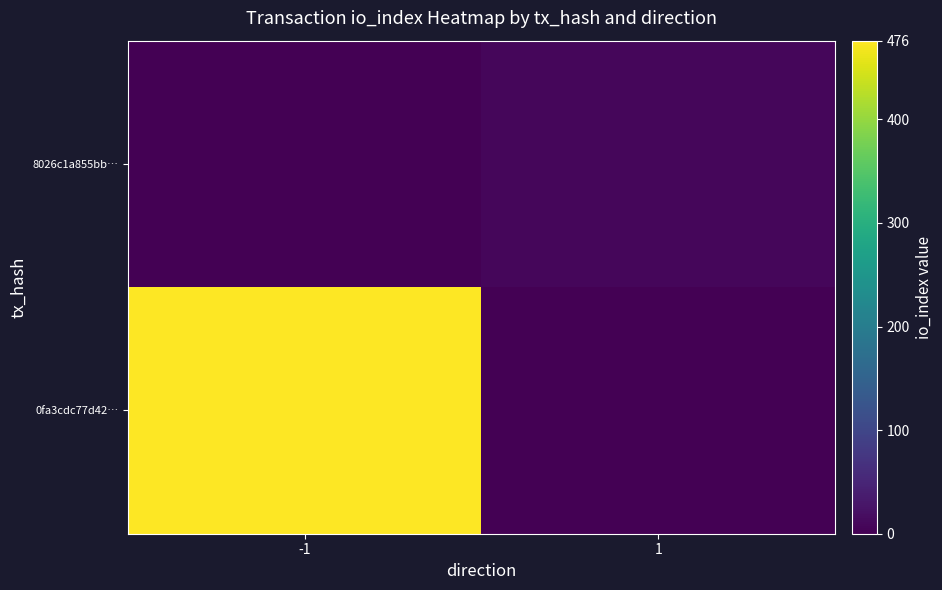

Rank the series by their average value, from lowest to highest.

8026c1a855bb…, 0fa3cdc77d42…